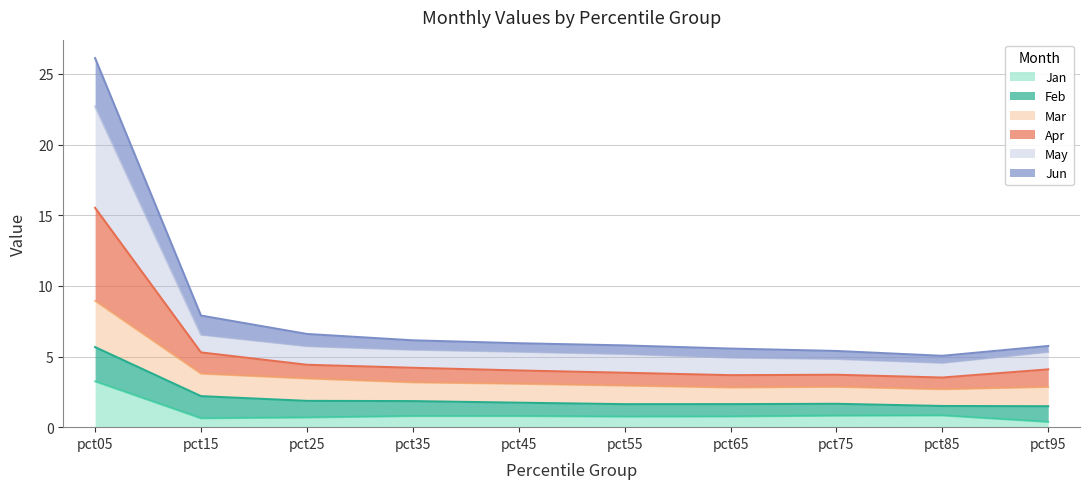

Between pct45 and pct25, which is larger?

pct45